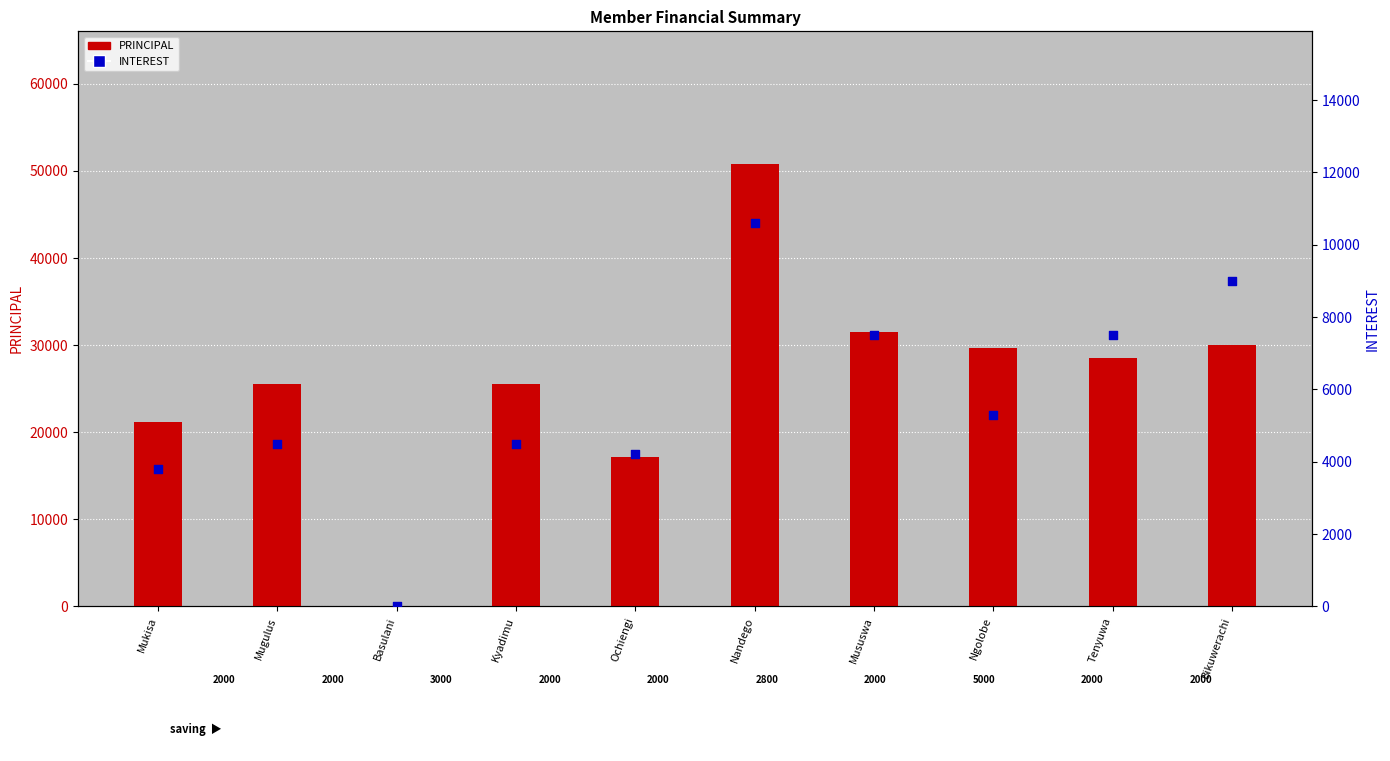

What is the total value across all series at Ochiengi?

21400